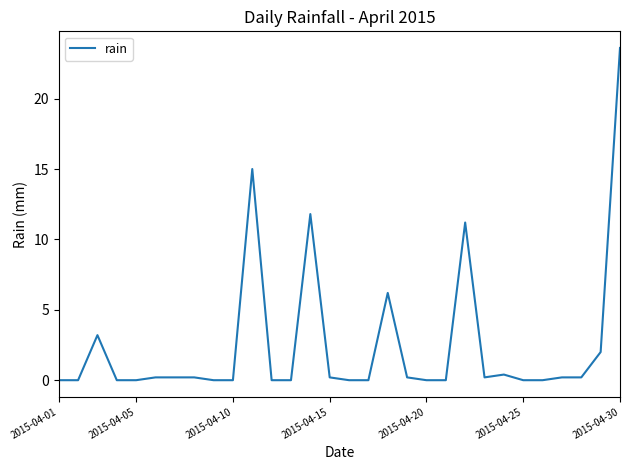

How many lines are shown in the chart?

1